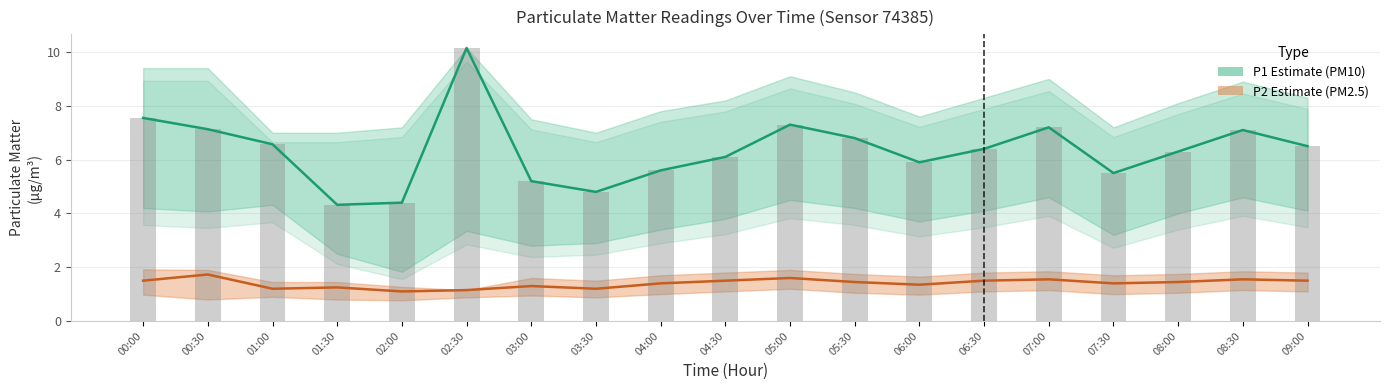

Rank the series at 07:30 from highest to lowest value.

P1 (PM10), P2 (PM2.5)